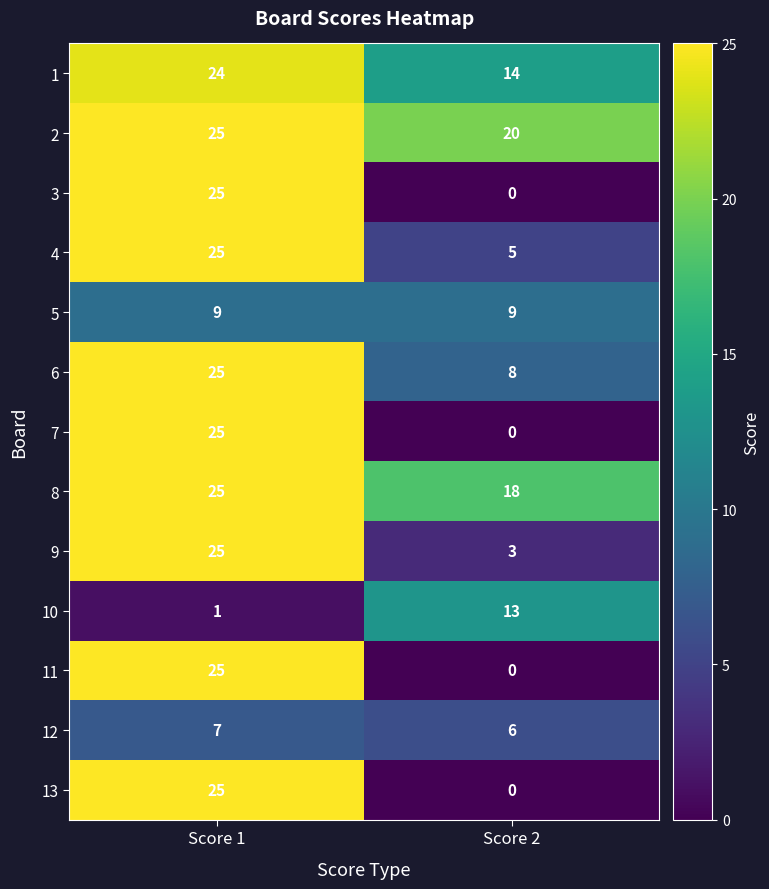

The 13 series shows -9 at Score 2. True or false?

False